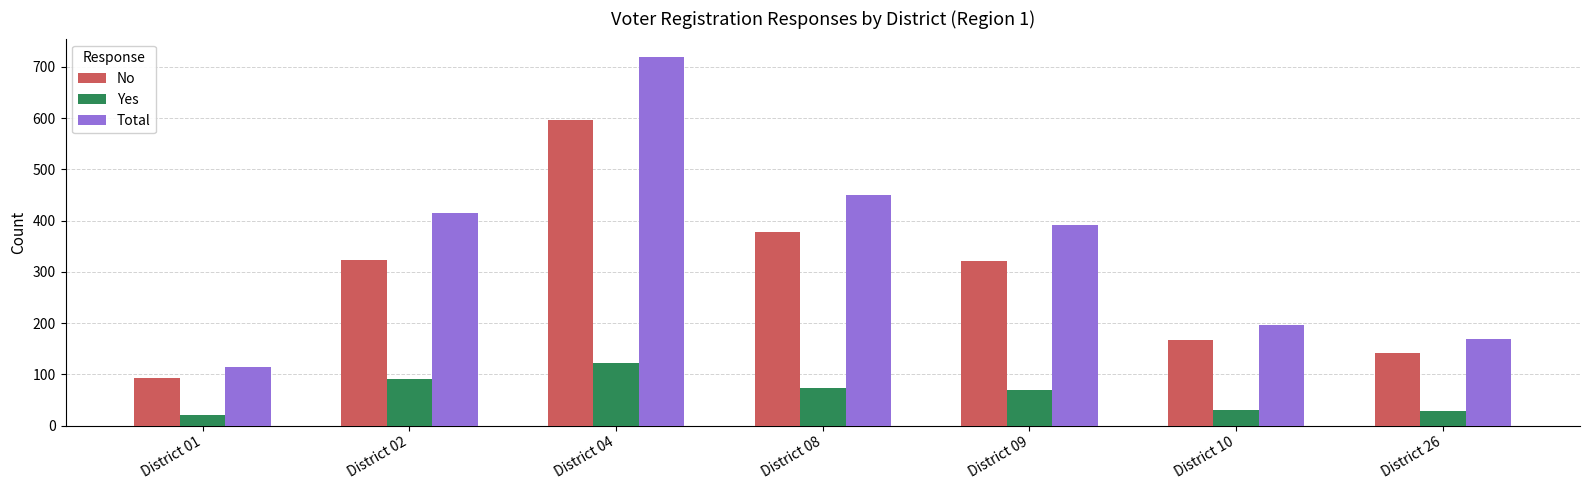

True or false: Yes has a value of 30 at District 10.

True